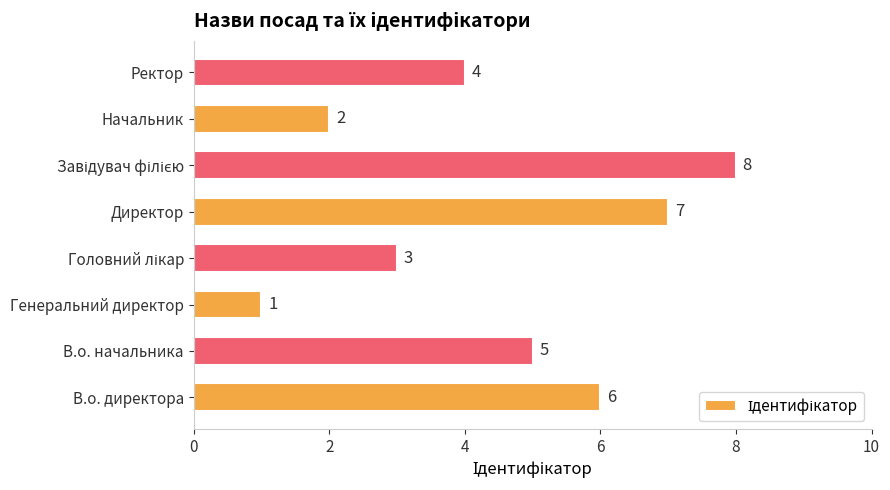

True or false: the data shows 1 at Ректор.

False